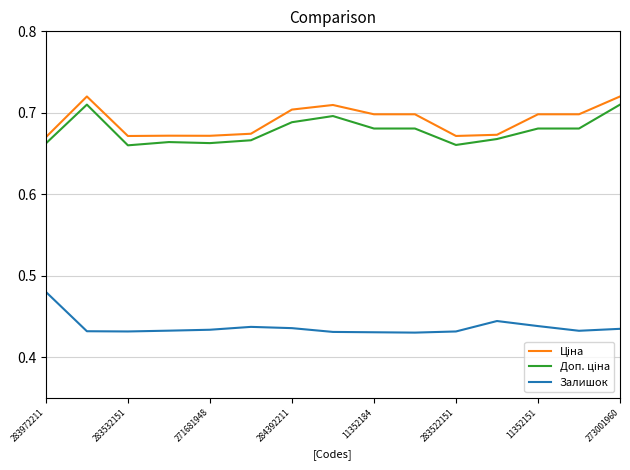

How many lines are shown in the chart?

3